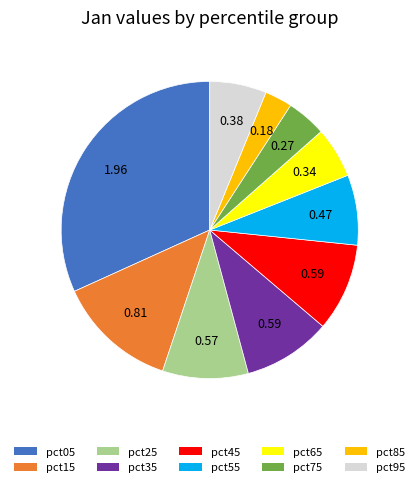

What is the smallest slice in the pie chart?

pct85